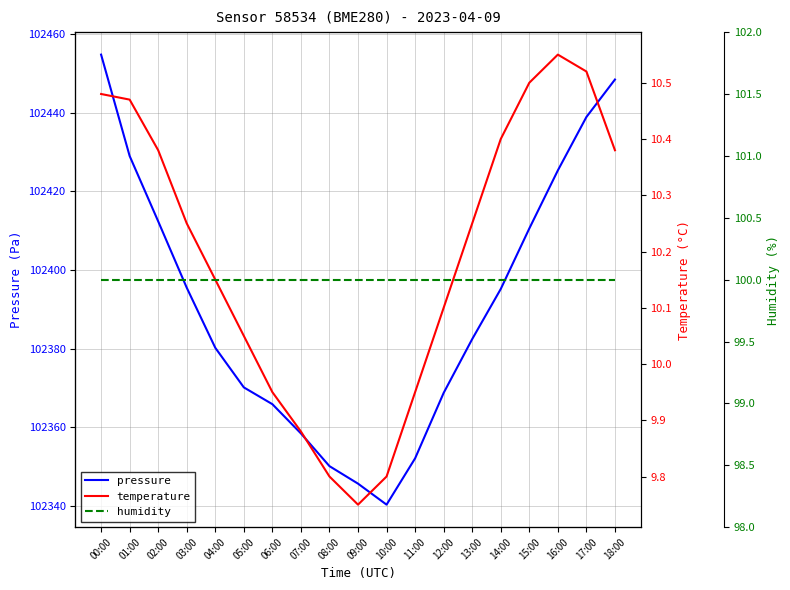

What is the difference between the maximum and minimum values in the pressure series?

114.4